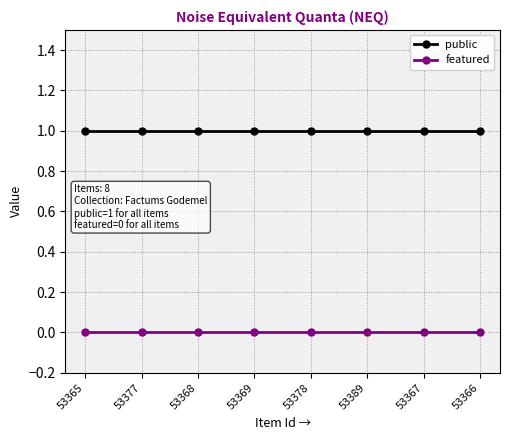

True or false: public and featured intersect in this chart.

False